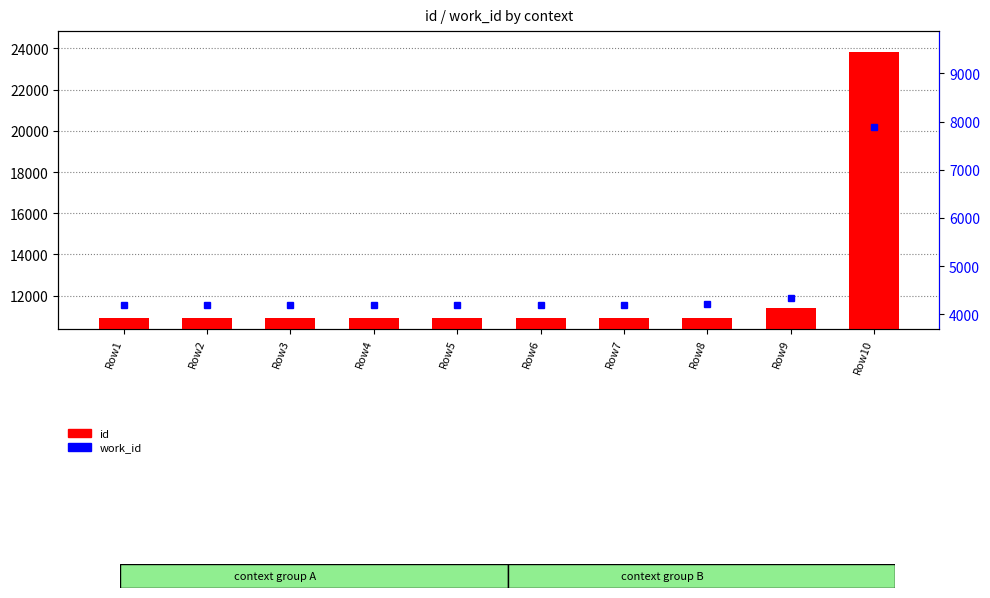

What is the minimum value for work_id?

4200